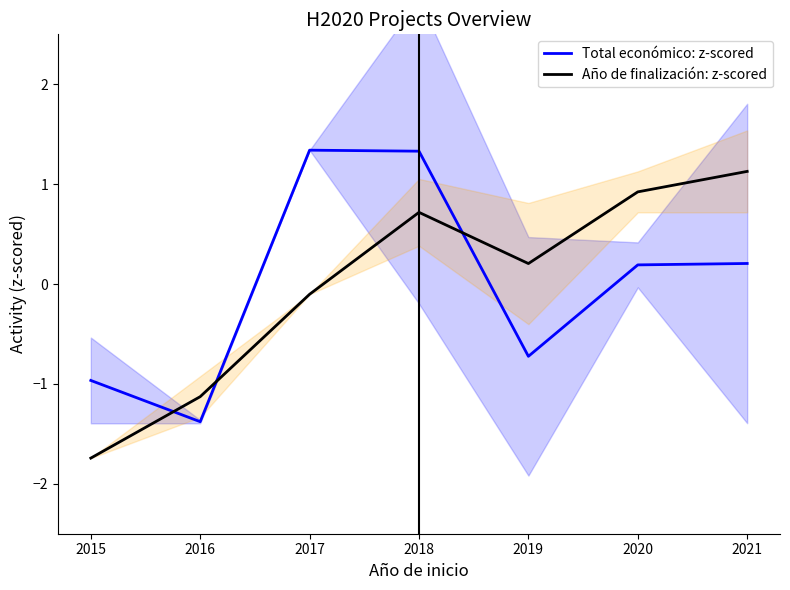

Where does the Año de finalización: z-scored series first go above 0?

2018